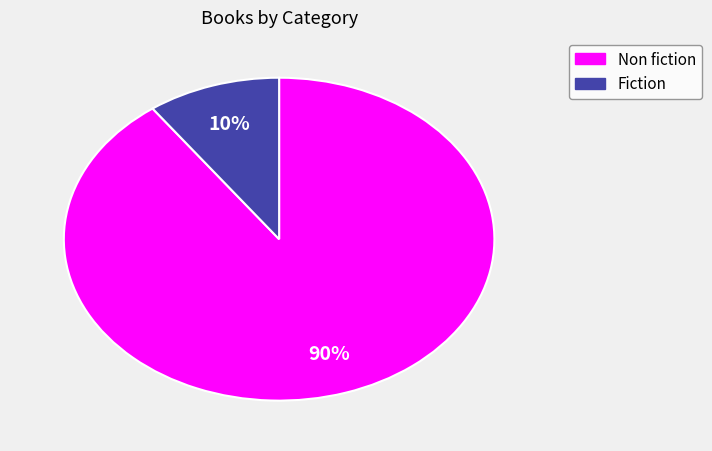

Does Fiction account for over 50% of the chart?

No